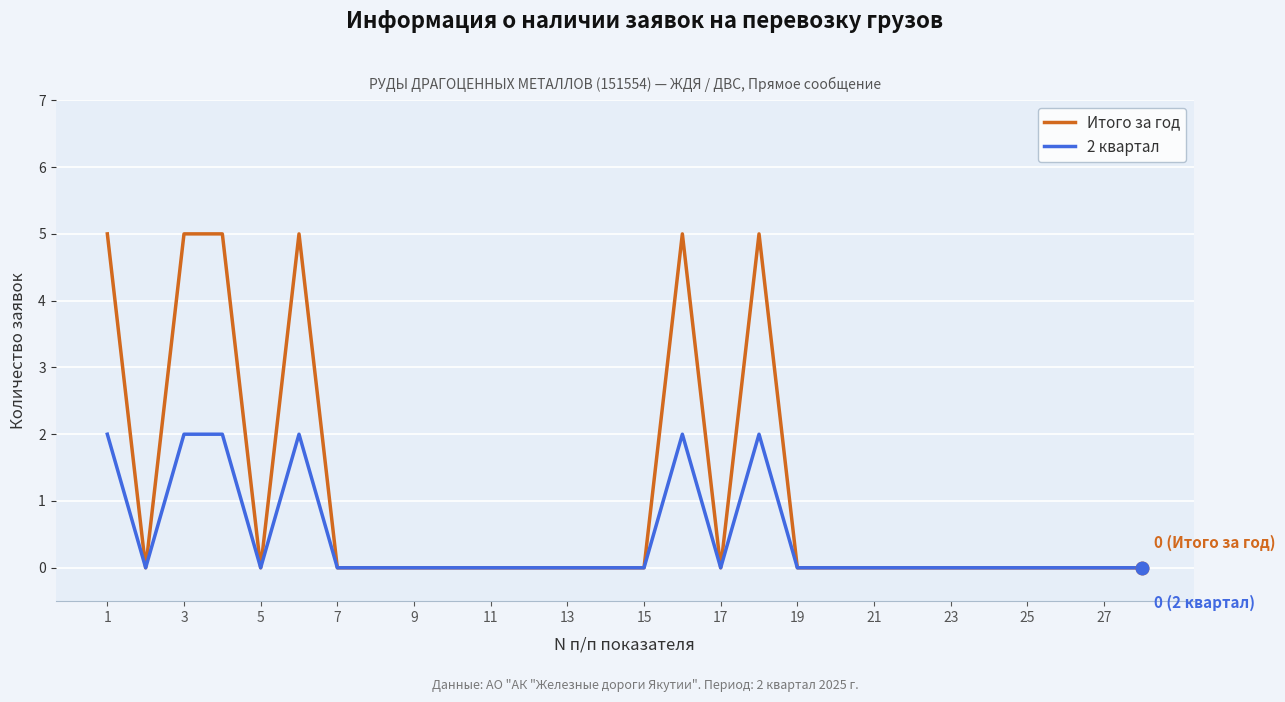

What is the maximum value for Итого за год?

5